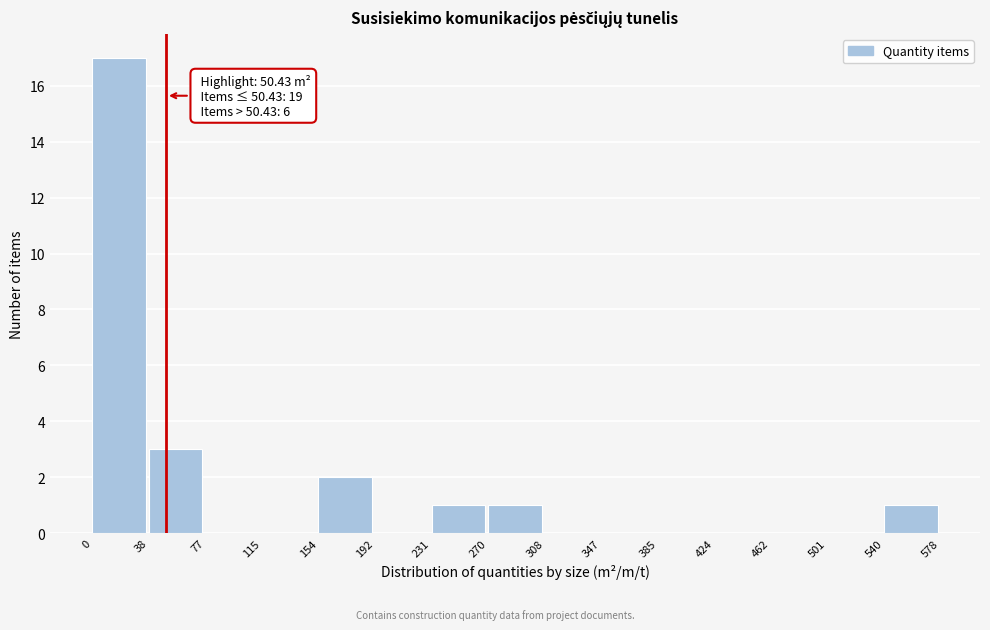

Which range on the x-axis has the tallest bar?

0 to 38